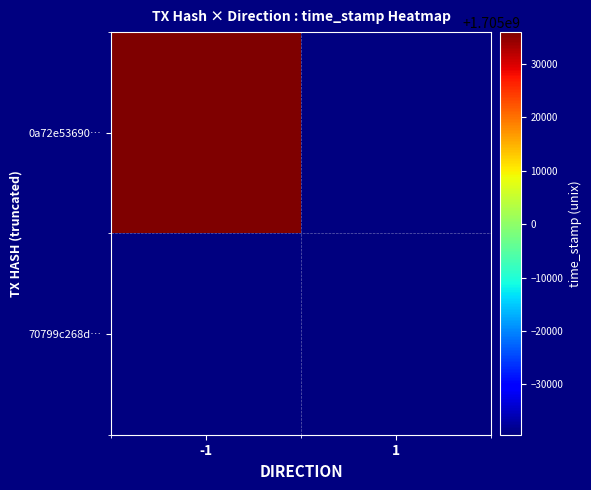

How many series are shown in this chart?

2